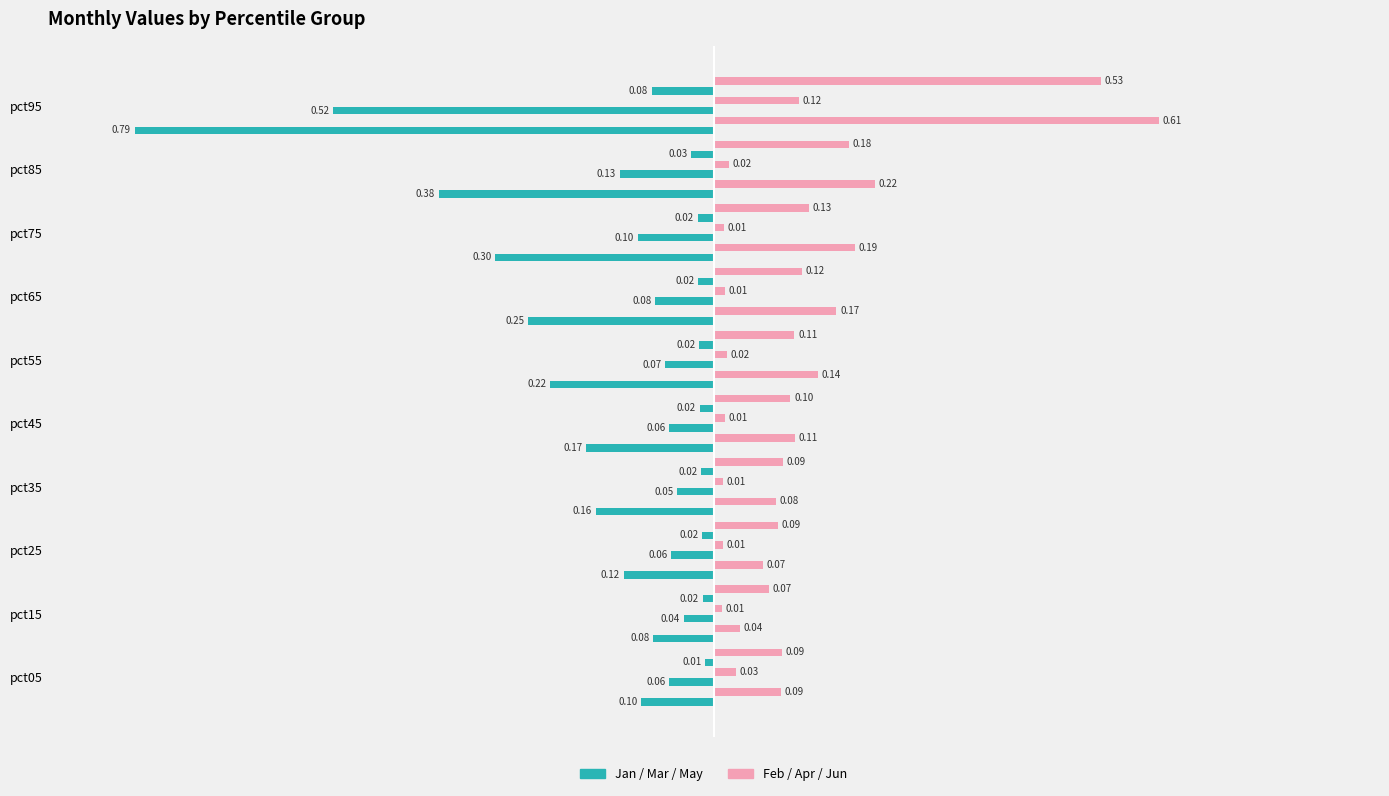

List the series in order of their peak value, lowest first.

Jan, Mar, May, Apr, Jun, Feb